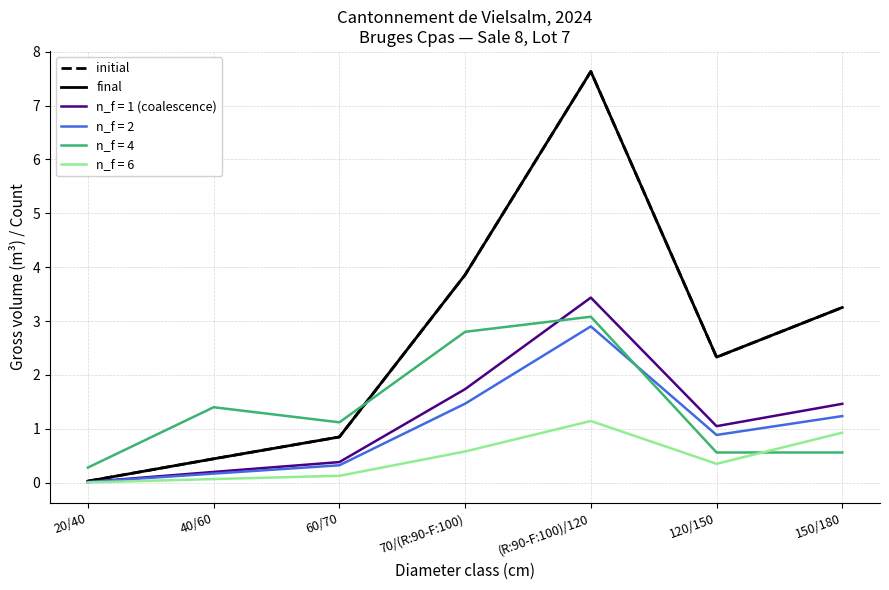

Does the chart have visible grid lines?

Yes